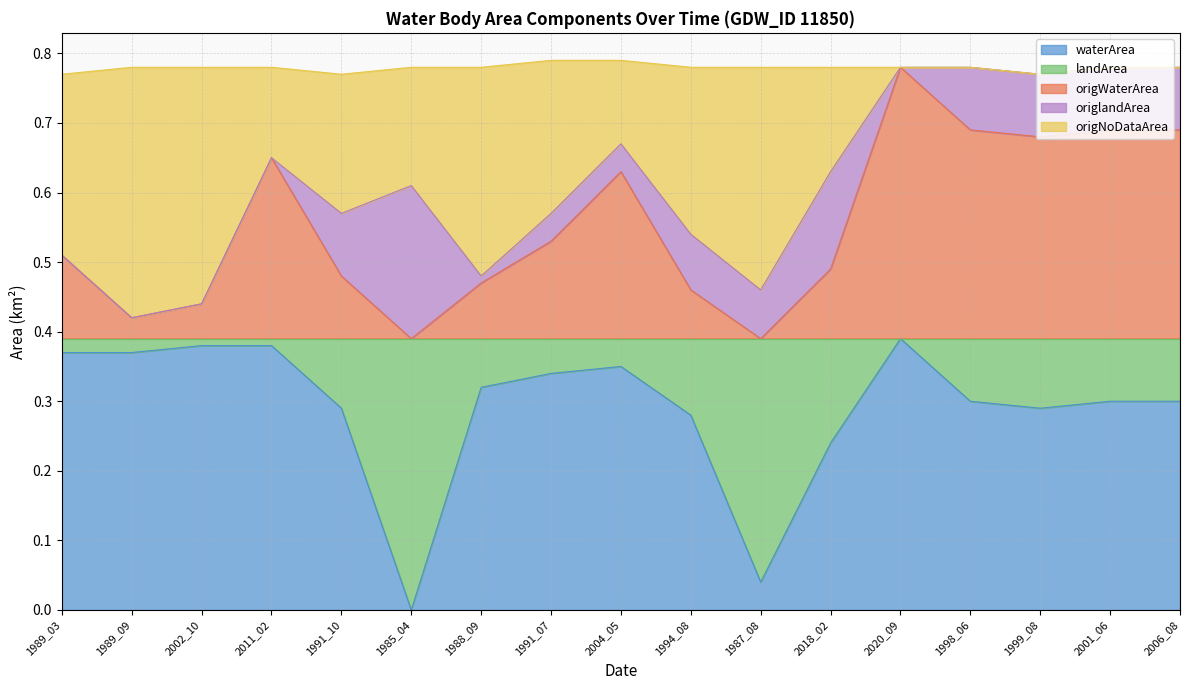

Which category has the lowest value in the waterArea series?

1985_04